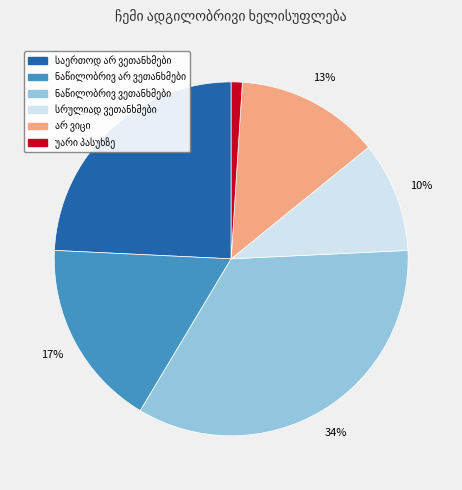

Count the number of slices in the pie.

6